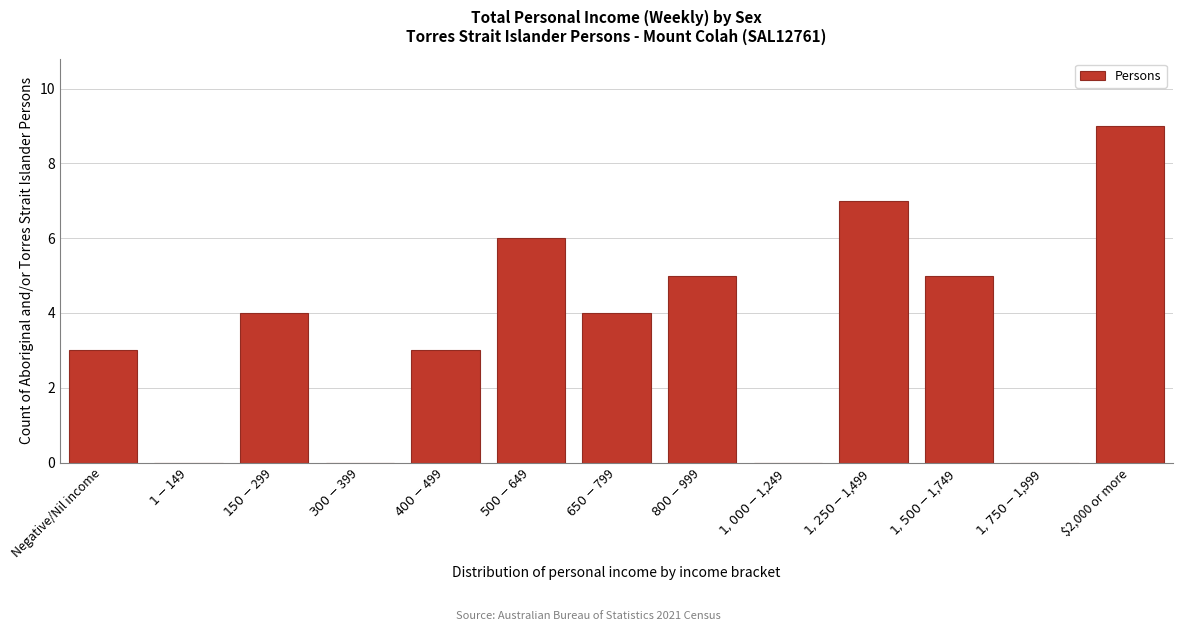

Which label corresponds to the largest value in the chart?

$2,000 or more